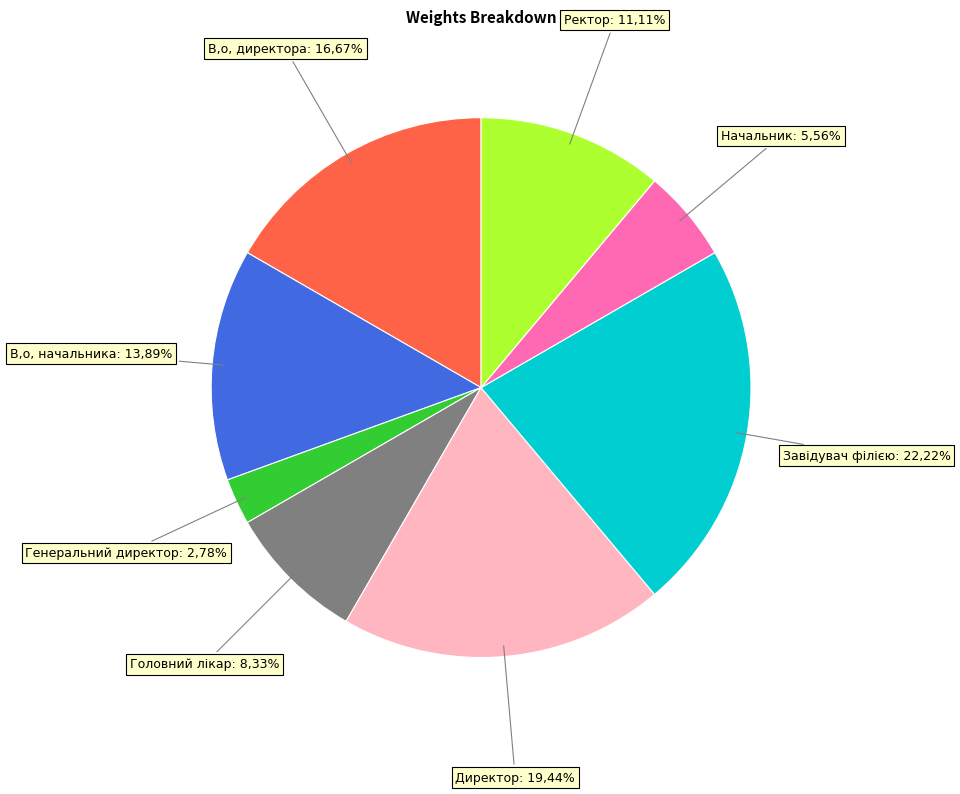

Which has a higher value, Генеральний директор or Головний лікар?

Головний лікар